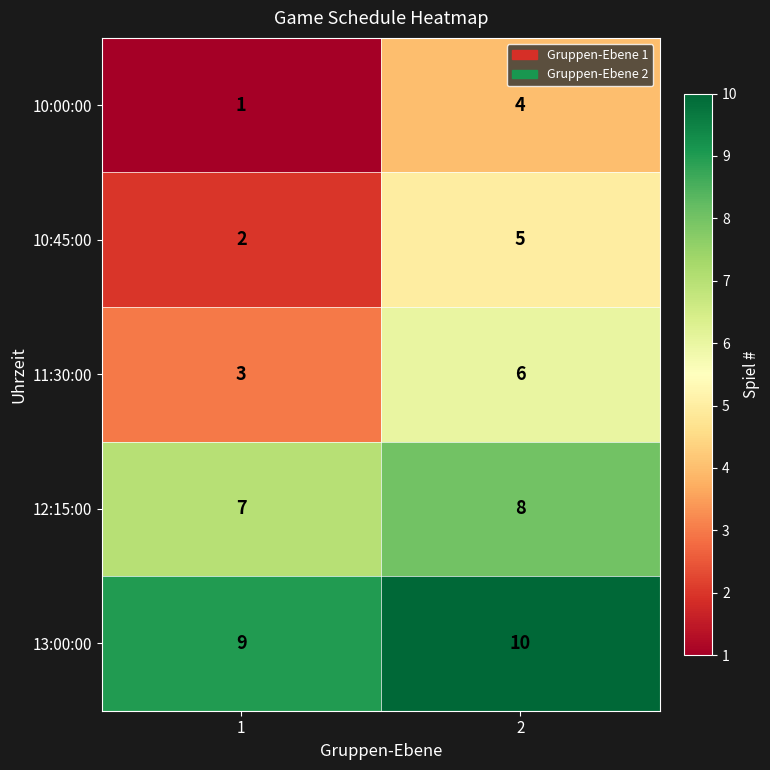

What is the difference between the highest and lowest values at 1?

8